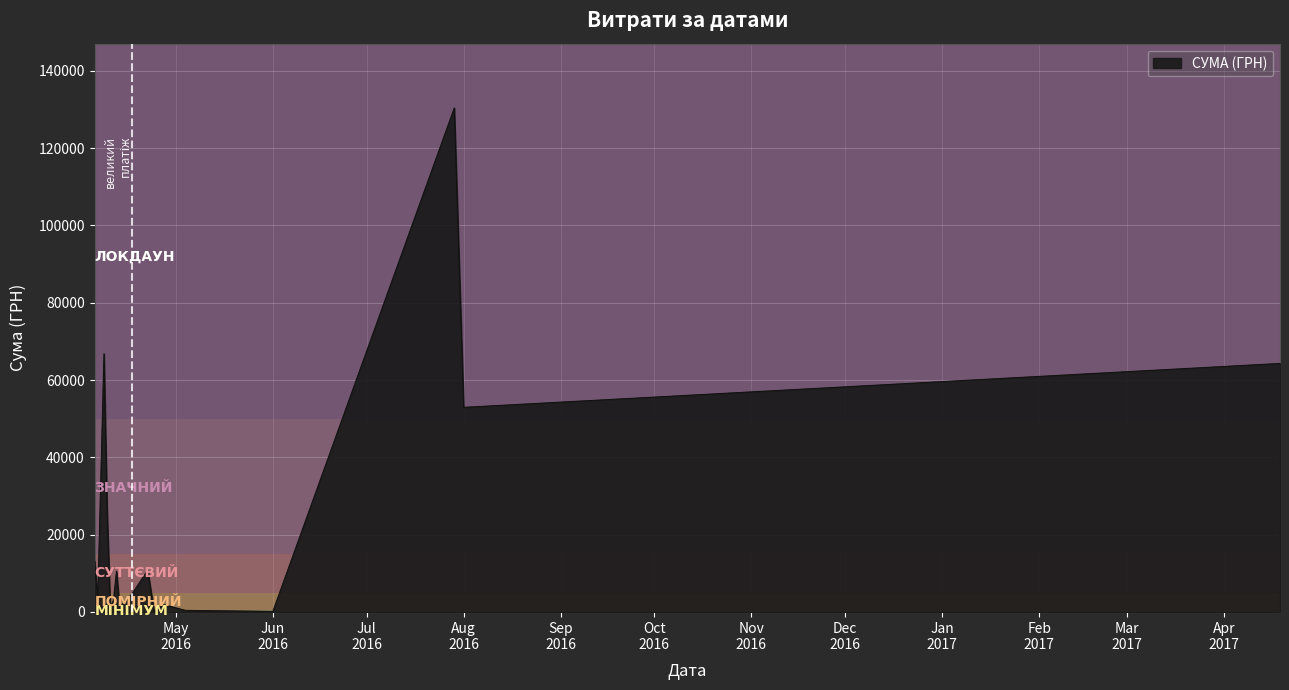

What is the difference between the maximum and minimum values?

130203.7